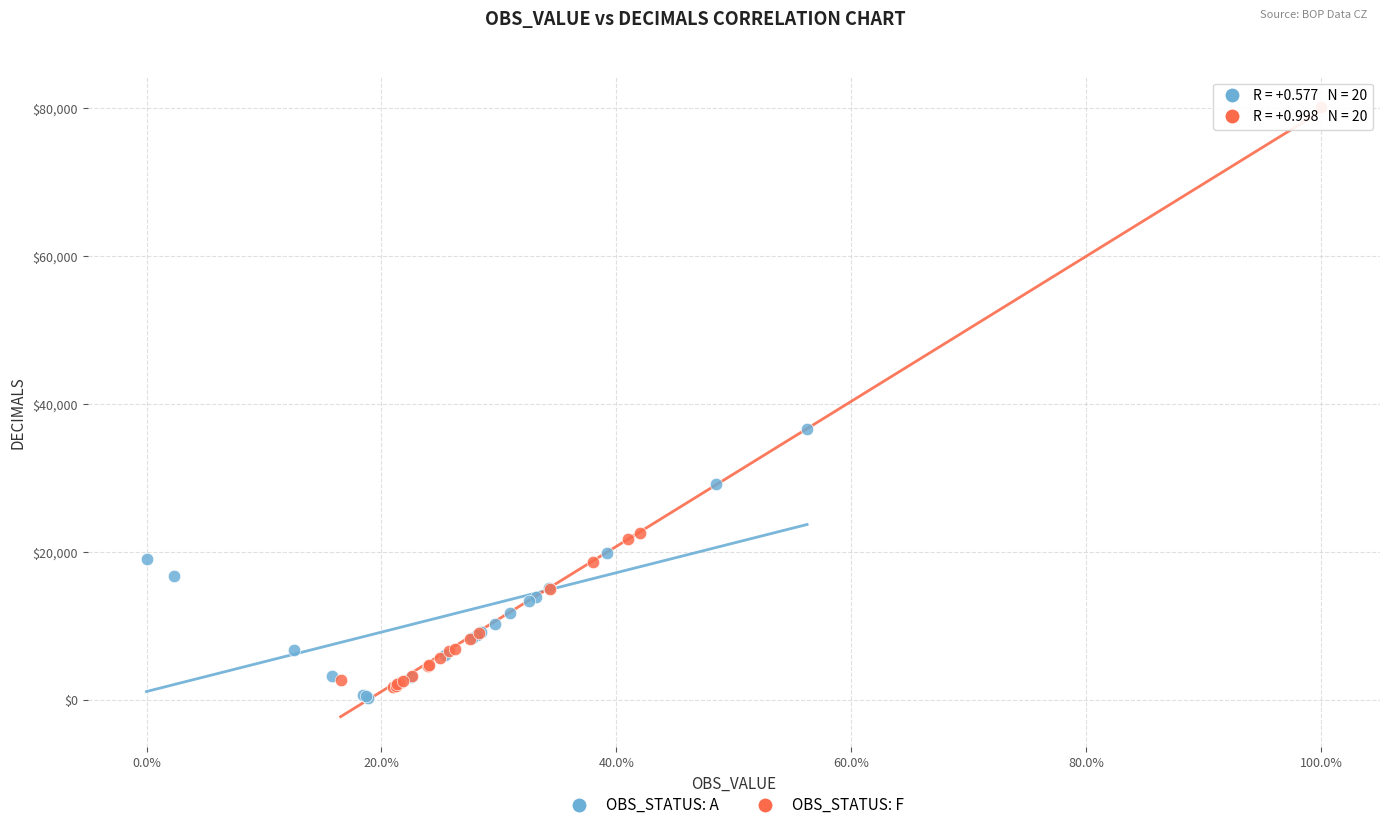

Which series has the widest spread of Y values?

OBS_STATUS: F